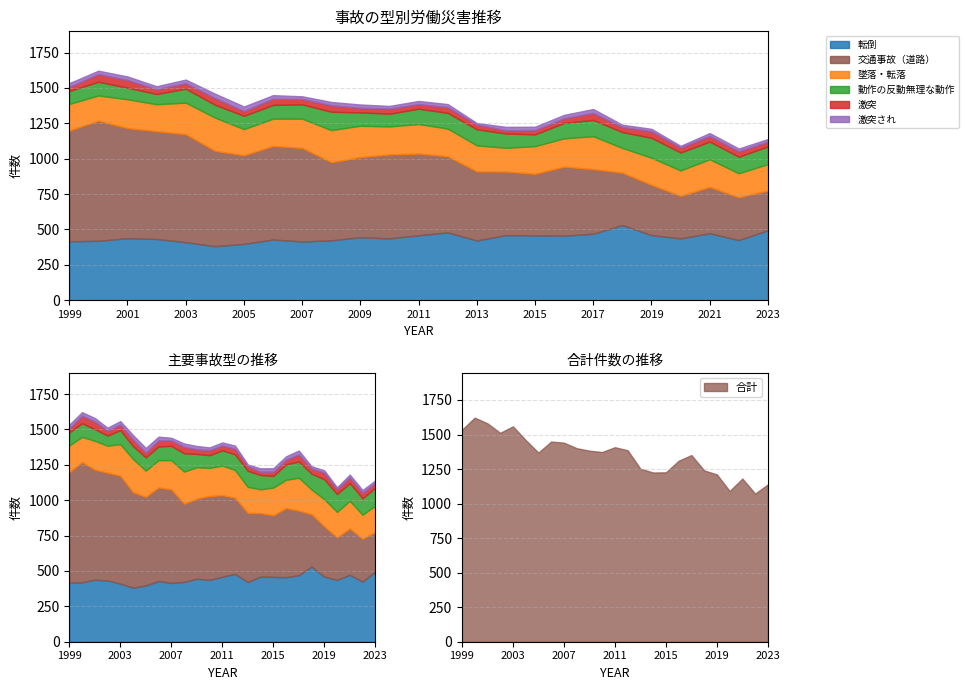

At which label does 激突され reach its minimum?

2013